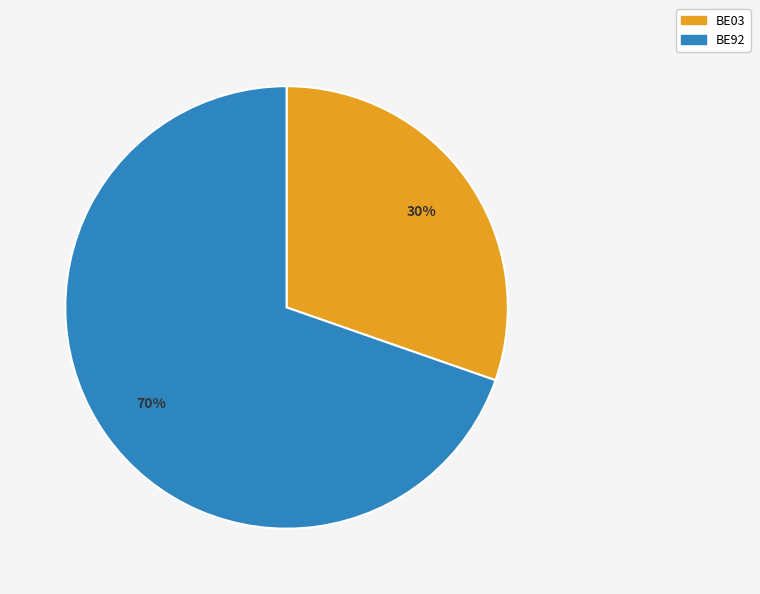

Which category has the smallest portion of the pie?

BE03